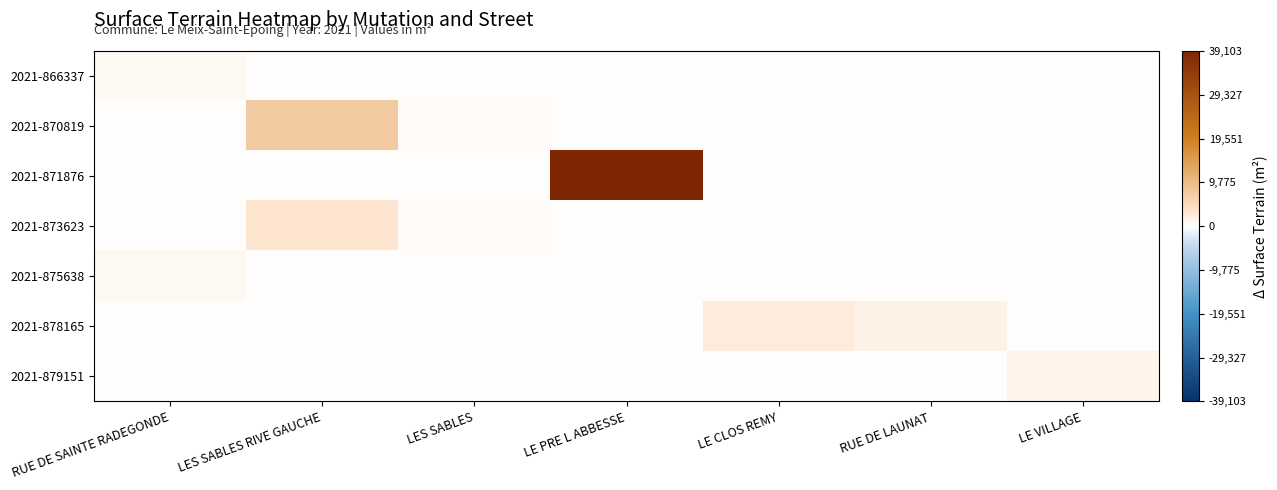

Rank the series by their maximum value, from highest to lowest.

2021-871876, 2021-870819, 2021-873623, 2021-878165, 2021-879151, 2021-875638, 2021-866337